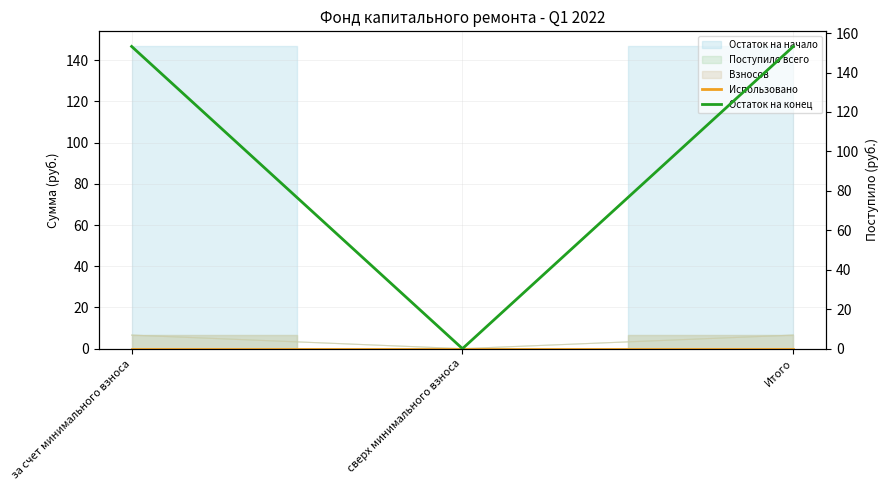

Is the value of Остаток на конец at за счет минимального взноса greater than the value of Использовано at Итого?

Yes